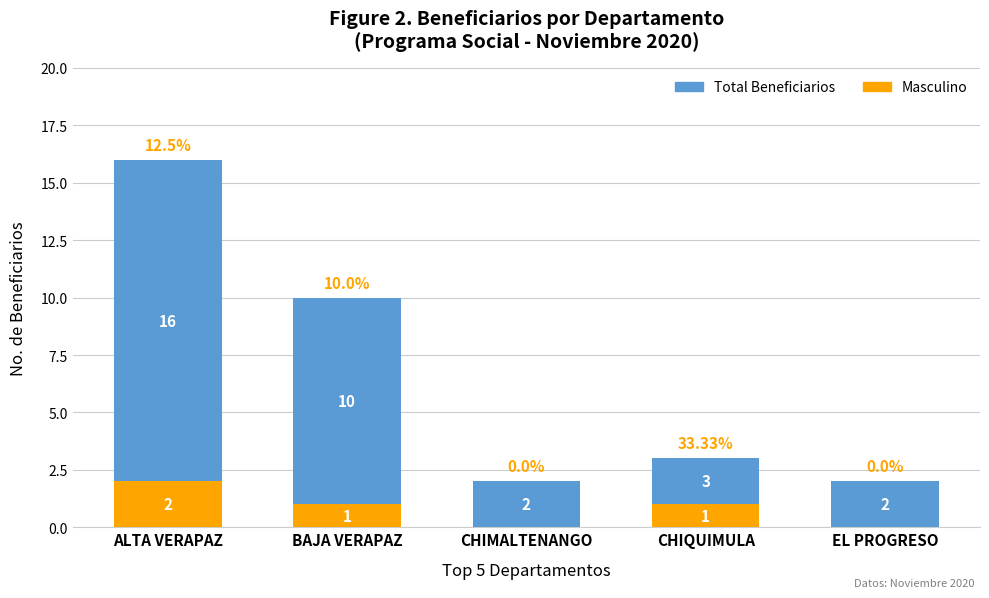

Reading left to right, extract all data points from this chart.

Total Beneficiarios: ALTA VERAPAZ=16	BAJA VERAPAZ=10	CHIMALTENANGO=2	CHIQUIMULA=3	EL PROGRESO=2
Masculino: ALTA VERAPAZ=2	BAJA VERAPAZ=1	CHIMALTENANGO=0	CHIQUIMULA=1	EL PROGRESO=0